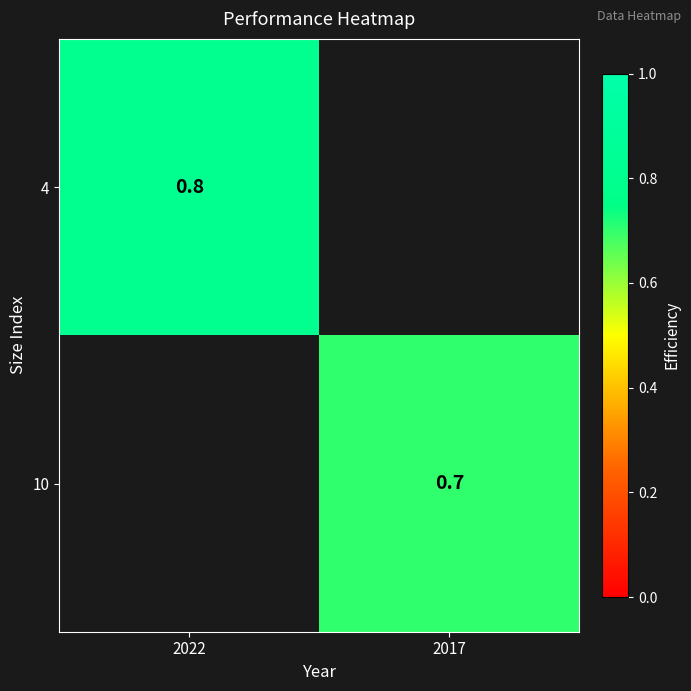

The value of 10 at 2017 is 0.7. True or false?

True